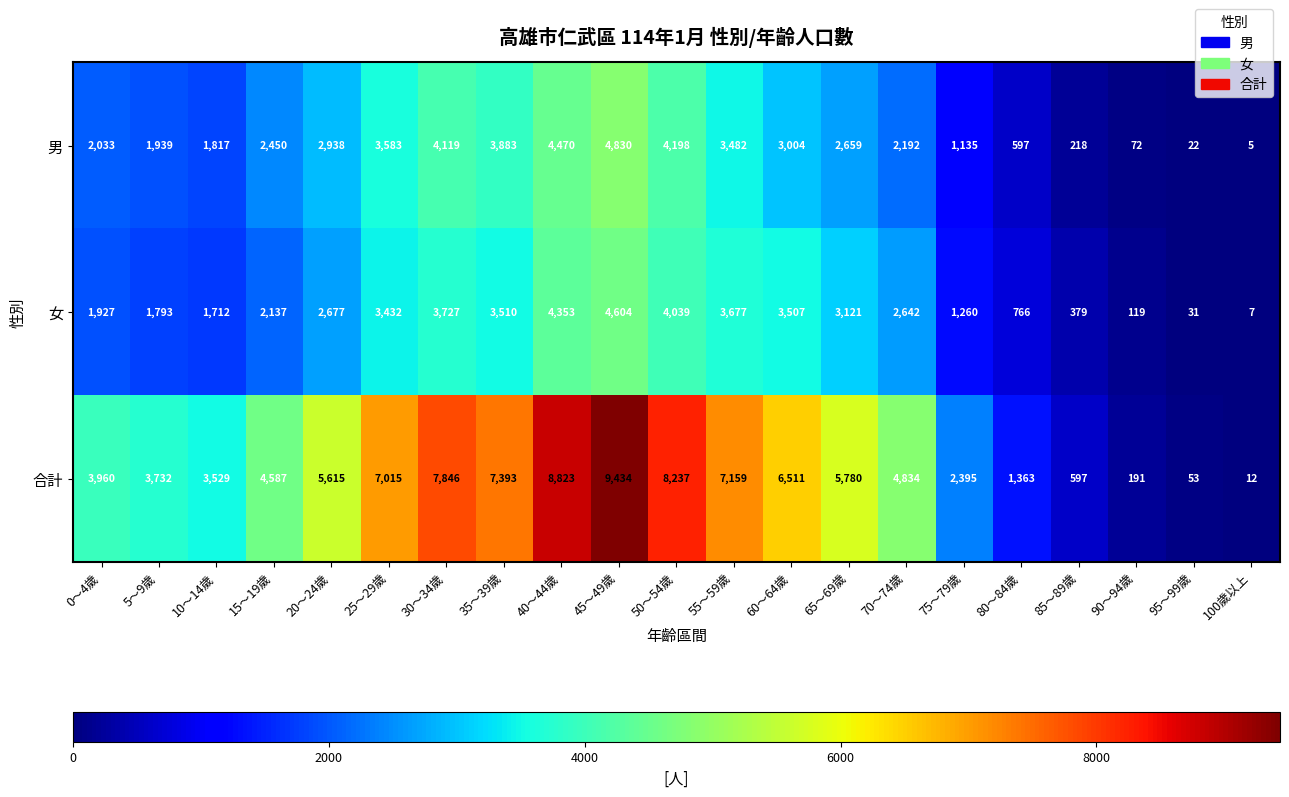

Which series has the widest spread of values?

合計